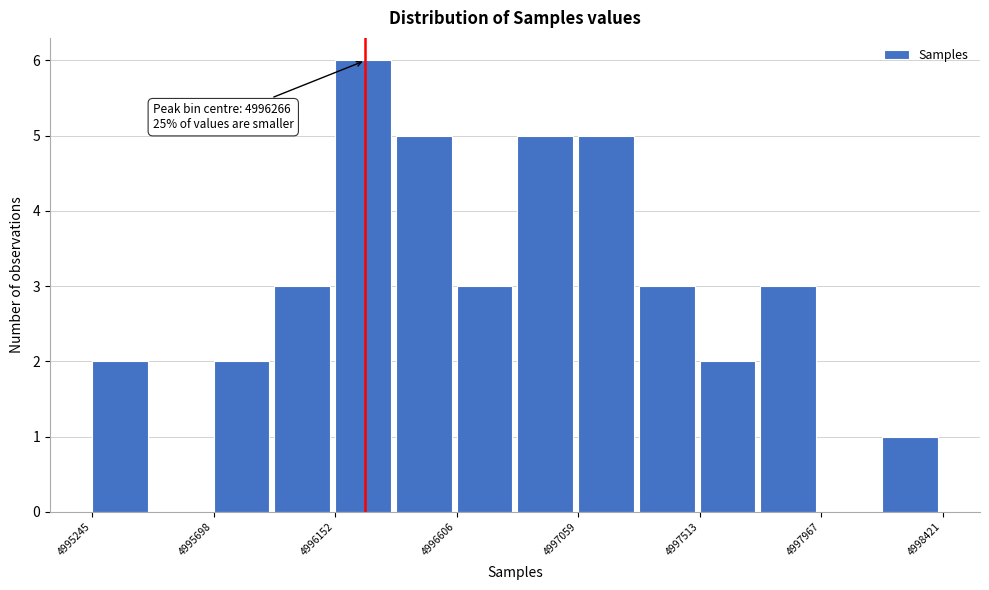

Over which range of the x-axis is the bar tallest?

4996150 to 4996400